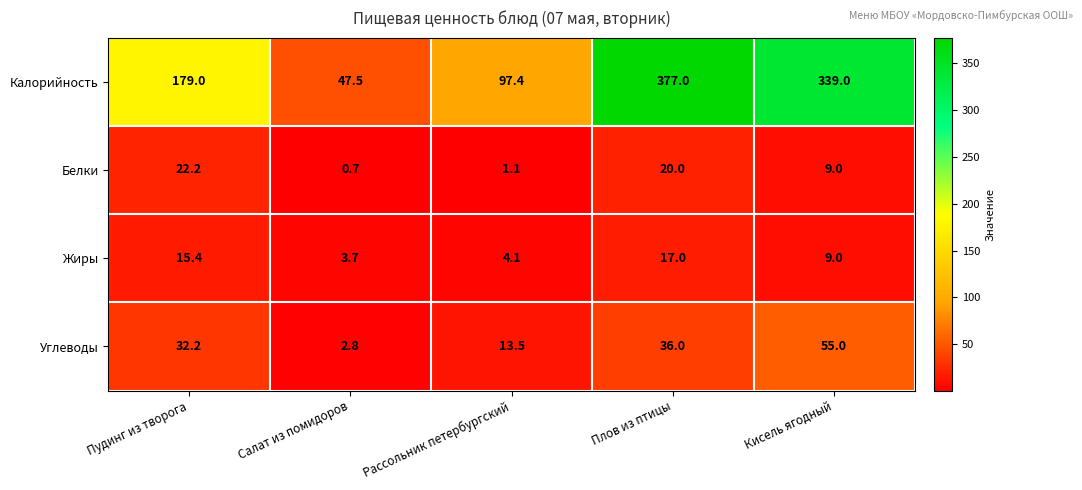

What is the difference between the Углеводы values at Кисель ягодный and Рассольник петербургский?

41.5